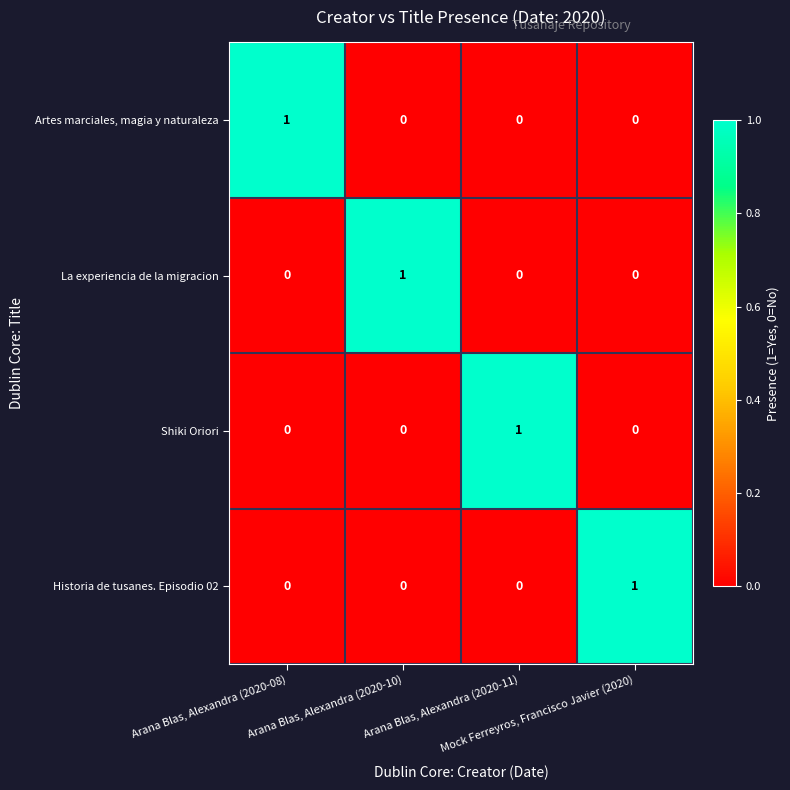

At how many categories does at least one series exceed 0?

4